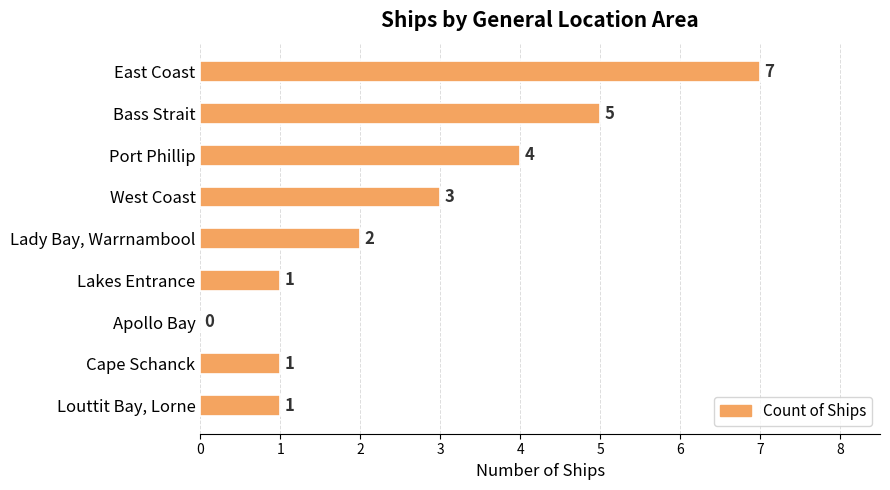

Count the number of categories in the chart.

9